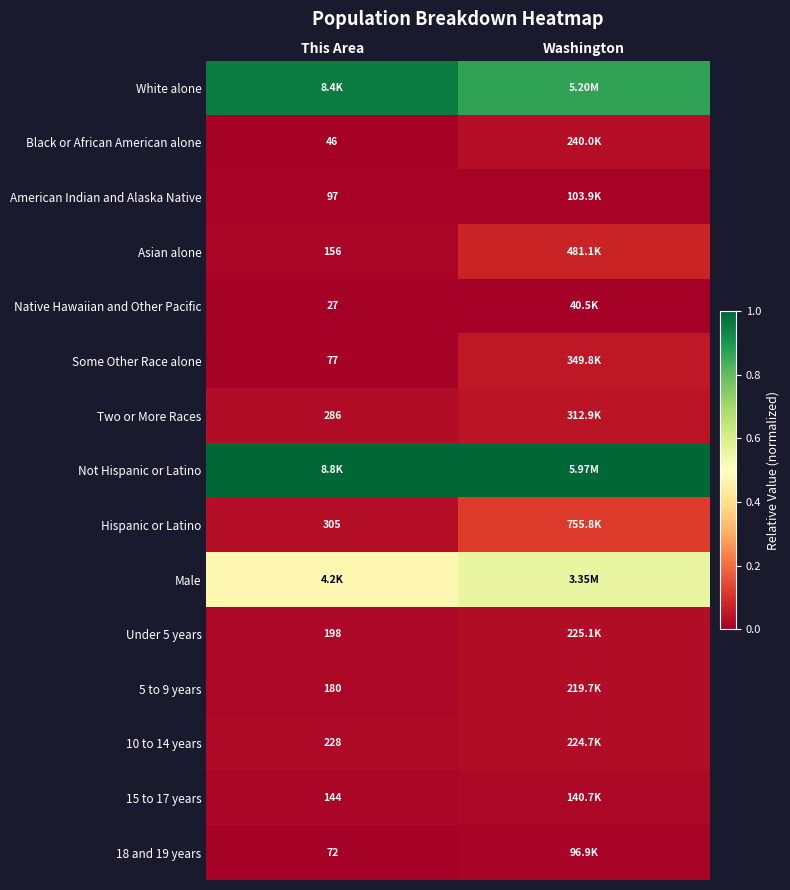

Which category has the highest value in the Two or More Races series?

Washington